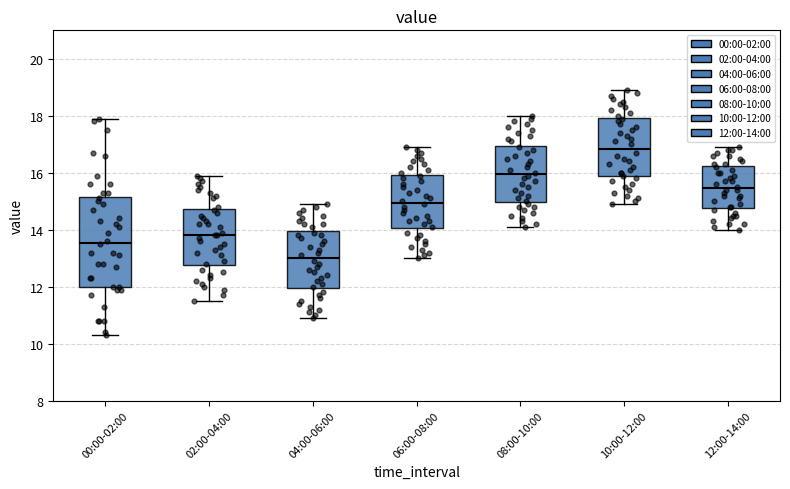

Reading left to right, transcribe this box plot: for each box, give where its median line is, the range the box spans, and where its two whiskers end, as read against the y-axis. The values are not printed on the chart, so give them approximately, as read against the axis.

00:00-02:00: median 13.6, box 12.0 to 15.2, whiskers 10.4 to 18.0
02:00-04:00: median 13.8, box 12.8 to 14.8, whiskers 11.6 to 16.0
04:00-06:00: median 13.0, box 12.0 to 14.0, whiskers 11.0 to 15.0
06:00-08:00: median 15.0, box 14.0 to 16.0, whiskers 13.0 to 17.0
08:00-10:00: median 16.0, box 15.0 to 17.0, whiskers 14.2 to 18.0
10:00-12:00: median 16.8, box 15.8 to 18.0, whiskers 15.0 to 19.0
12:00-14:00: median 15.4, box 14.8 to 16.2, whiskers 14.0 to 17.0